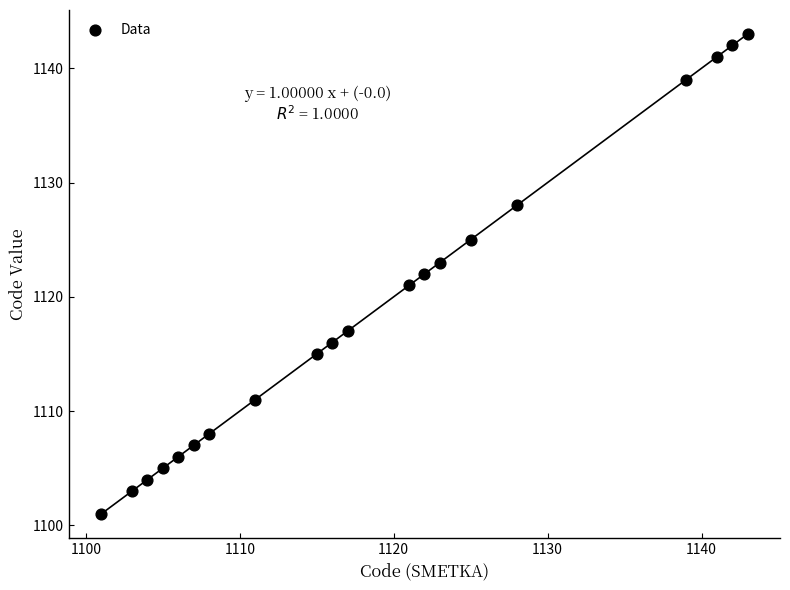

What is the range of X values (max minus min)?

42